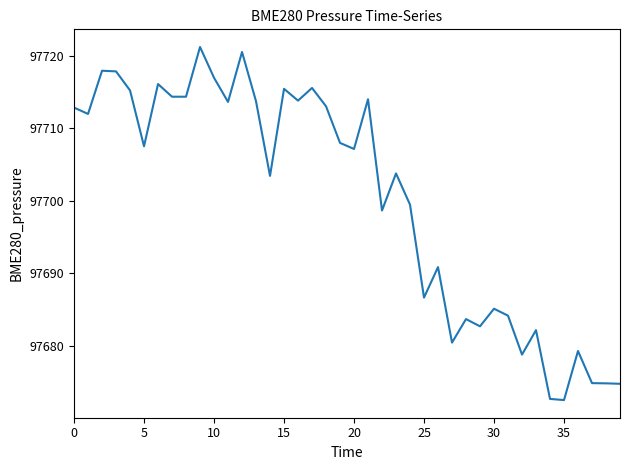

What is the smallest value displayed?

97672.5